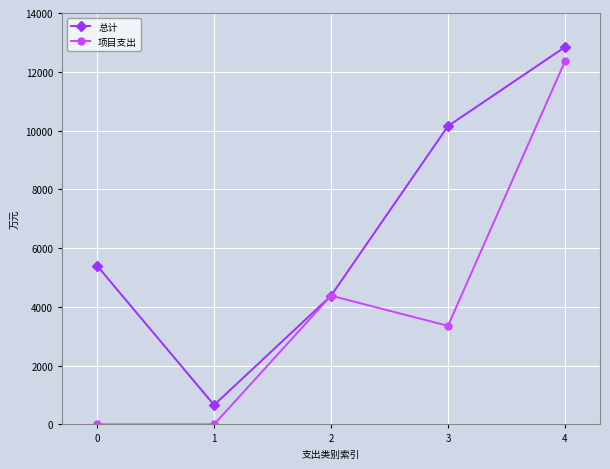

Which category has the highest value in the 总计 series?

4